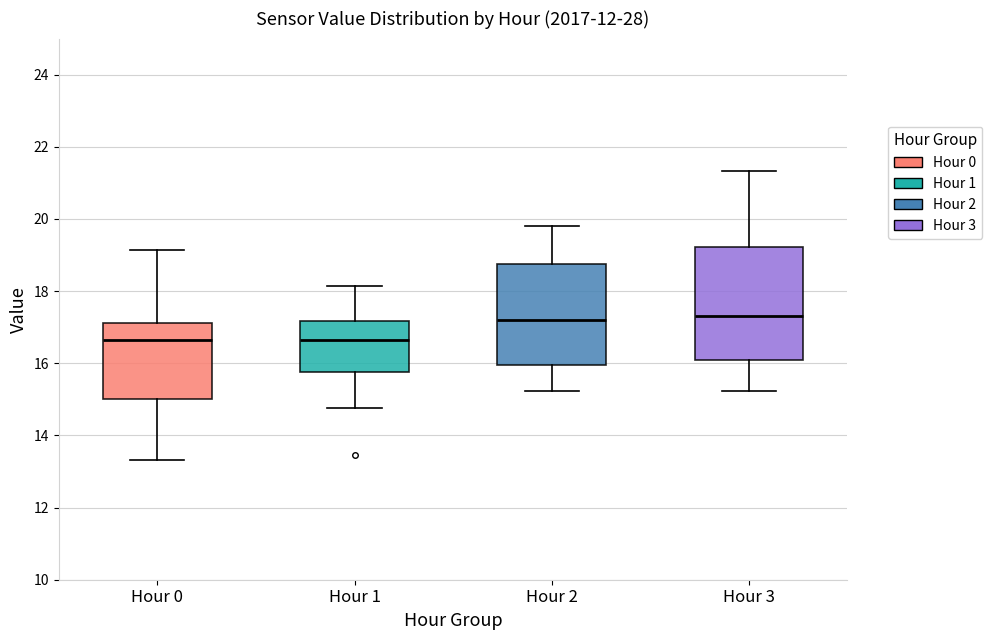

Reading left to right, read every box against the y-axis: the position of its median line, the range the box covers, and the ends of its whiskers. The values are not printed on the chart, so give them approximately, as read against the axis.

Hour 0: median 16.6, box 15.0 to 17.2, whiskers 13.4 to 19.2
Hour 1: median 16.6, box 15.8 to 17.2, whiskers 14.8 to 18.2
Hour 2: median 17.2, box 16.0 to 18.8, whiskers 15.2 to 19.8
Hour 3: median 17.4, box 16.0 to 19.2, whiskers 15.2 to 21.4